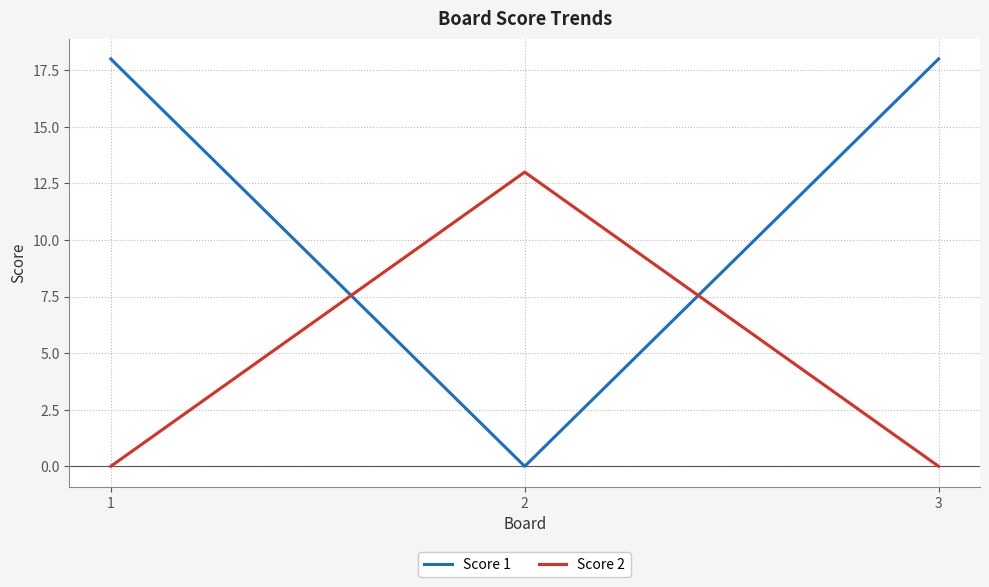

What is the greatest value displayed?

18